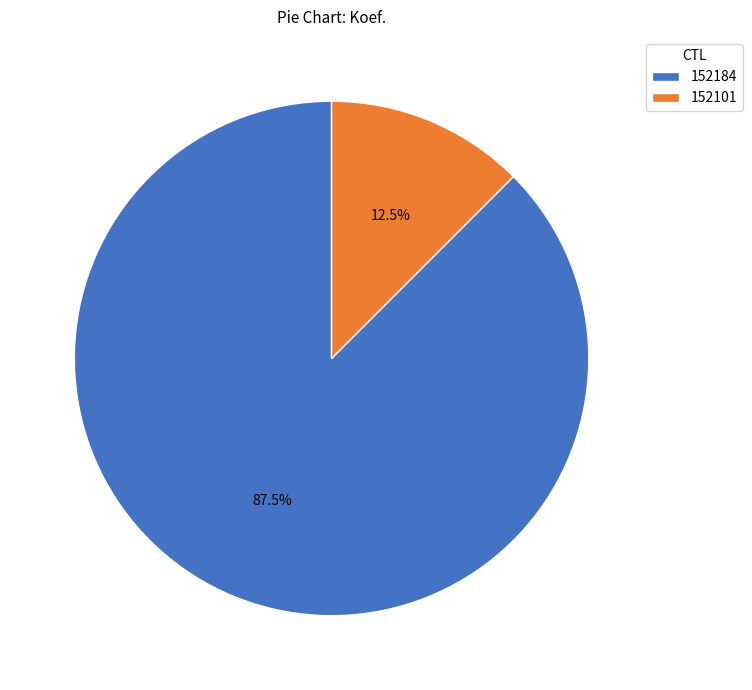

To the nearest percent, what is the combined percentage of 152184 and 152101?

100%